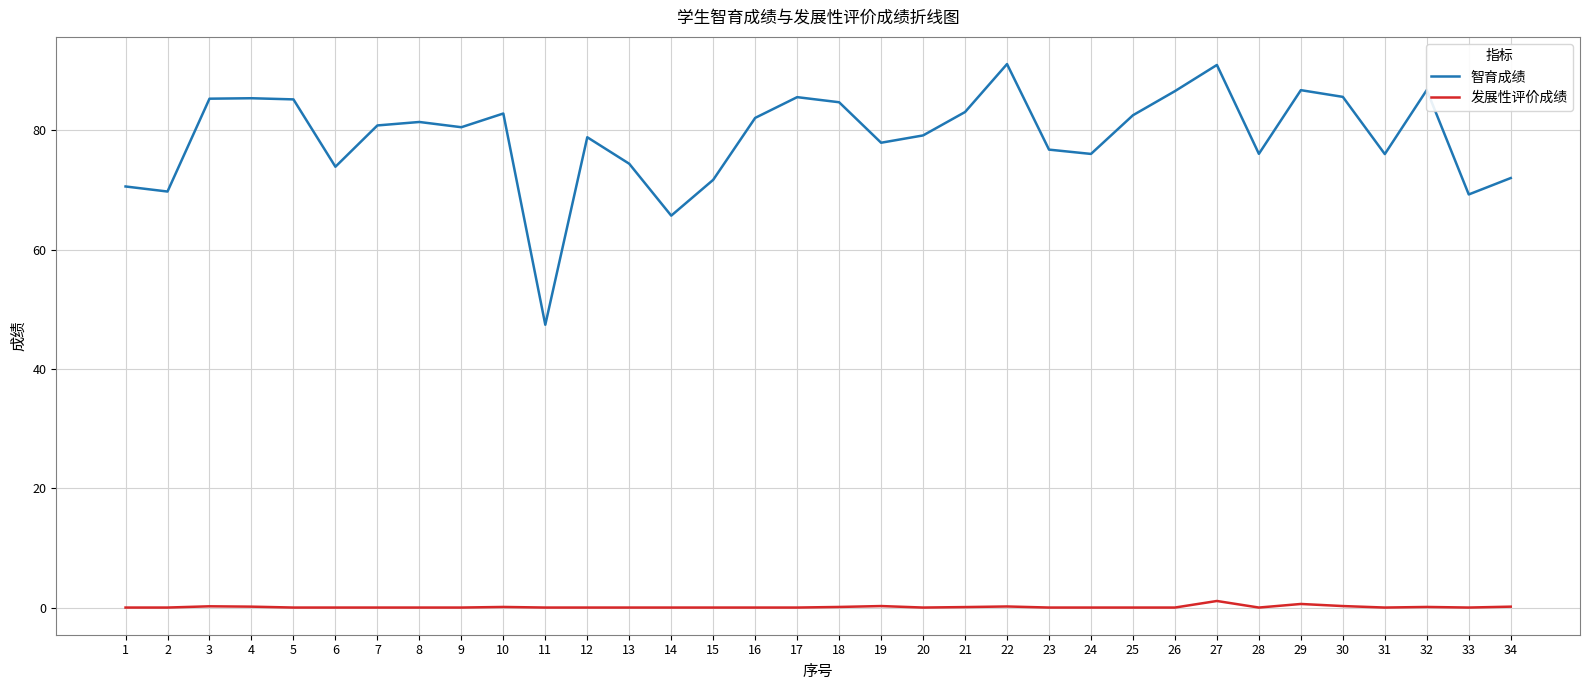

What is the maximum value for 发展性评价成绩?

1.1